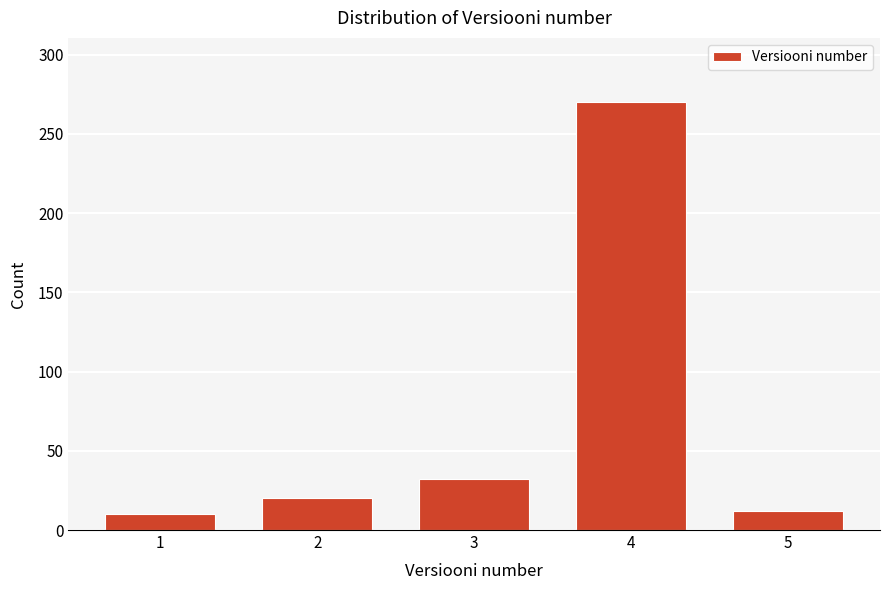

Reading left to right, what are all the values shown in this chart?

1=10	2=20	3=32	4=270	5=12